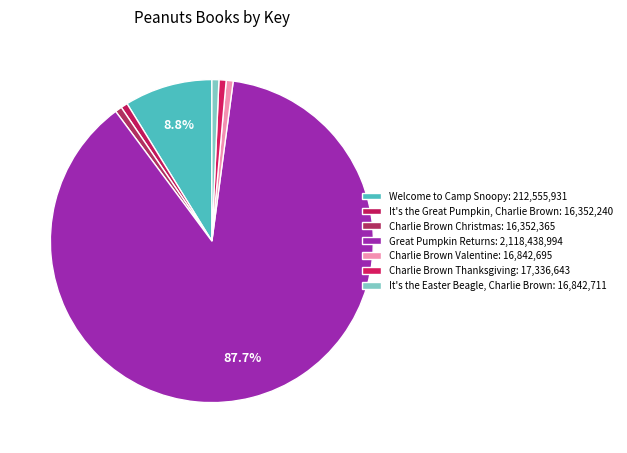

How many segments does this pie chart have?

7